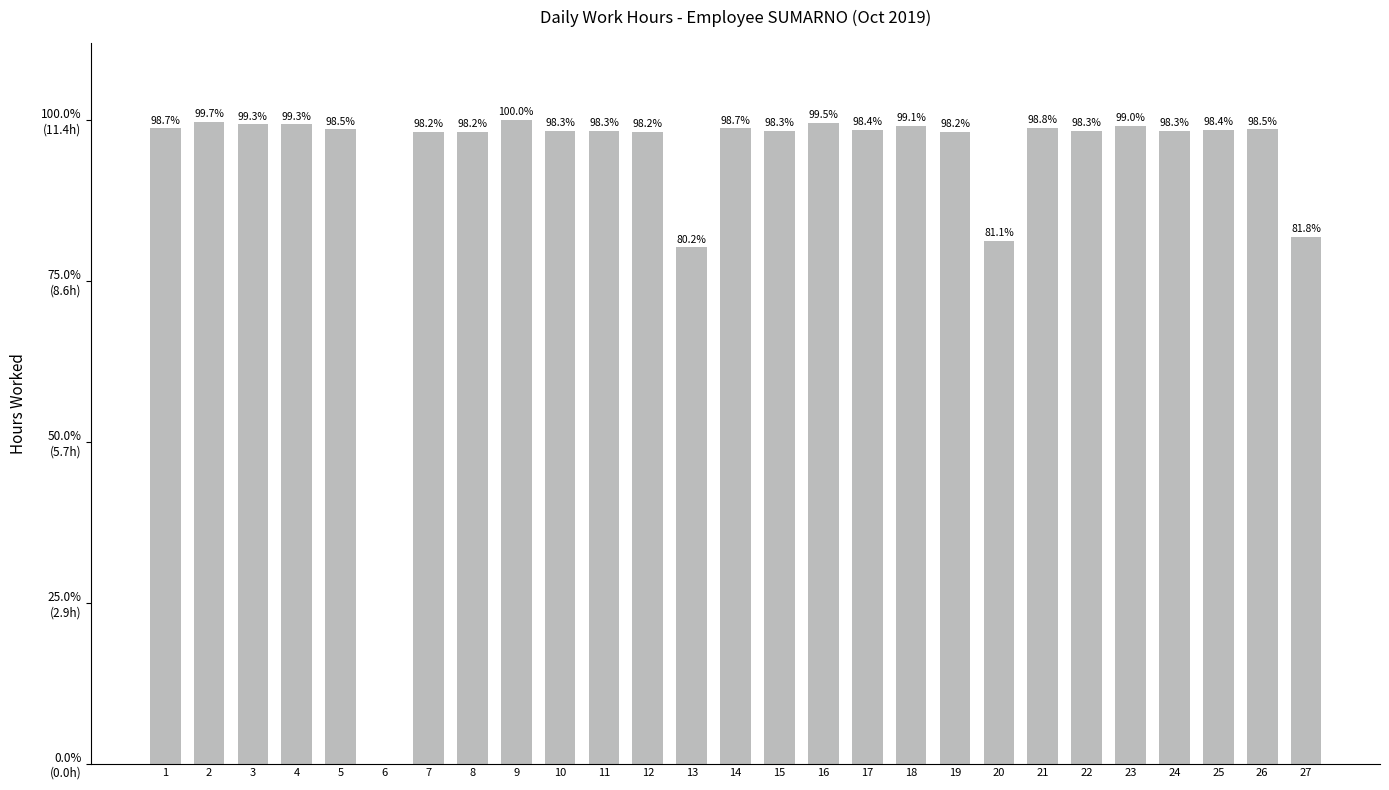

List the labels in order of value, largest first.

9, 2, 16, 3, 4, 18, 23, 21, 1, 14, 5, 26, 17, 25, 11, 15, 10, 22, 24, 7, 8, 12, 19, 27, 20, 13, 6